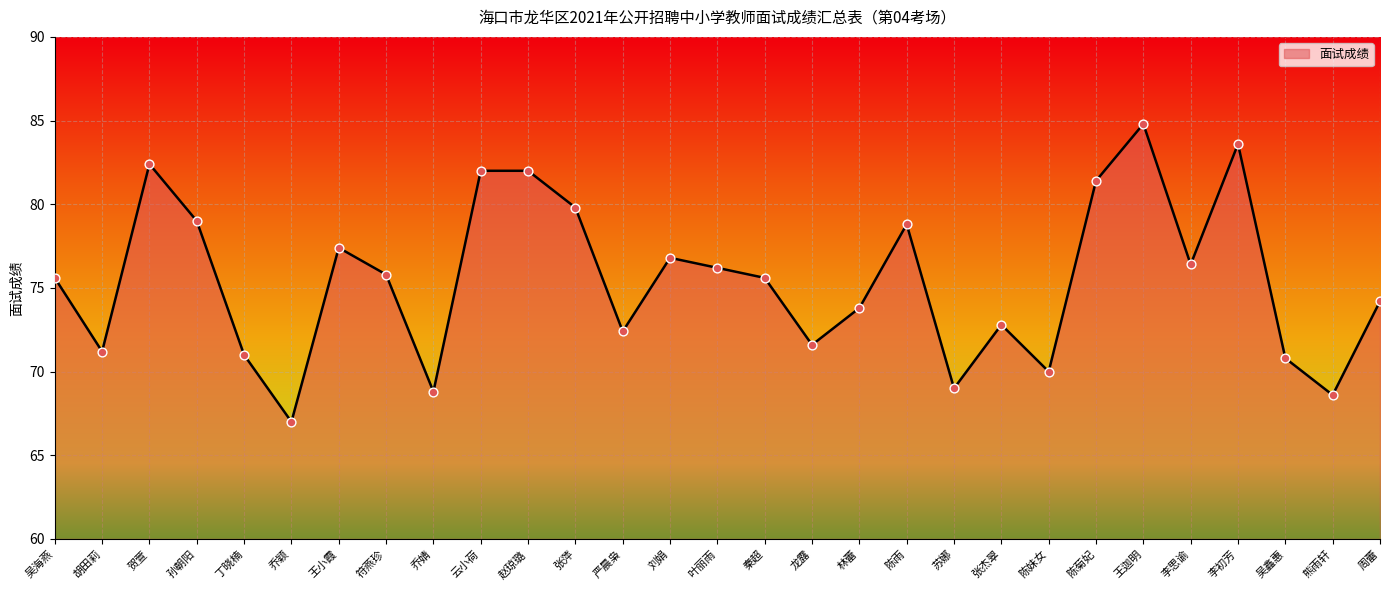

What is the change in value from 王迦明 to 熊雨轩?

-16.2